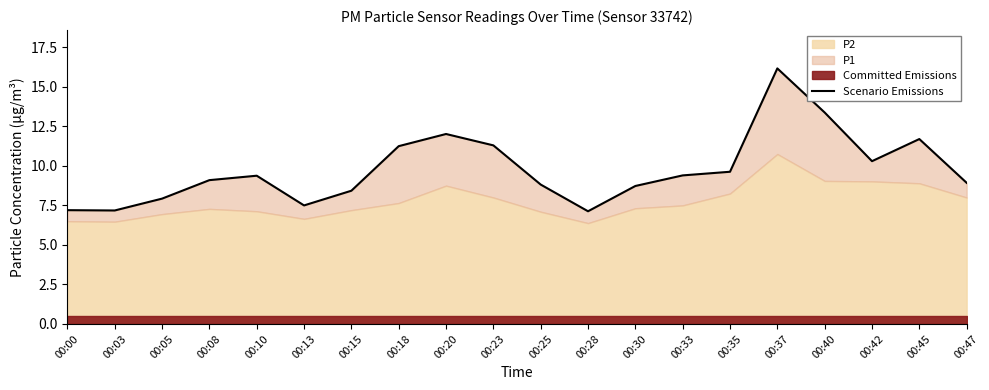

List the labels in order of value, smallest first.

00:28, 00:03, 00:00, 00:13, 00:05, 00:15, 00:30, 00:25, 00:47, 00:08, 00:10, 00:33, 00:35, 00:42, 00:18, 00:23, 00:45, 00:20, 00:40, 00:37